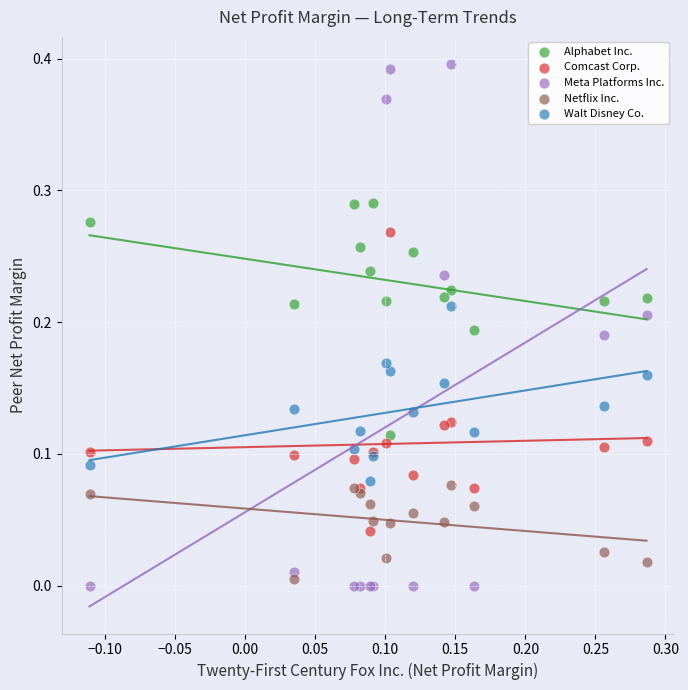

Which series has the largest Y range (max minus min)?

Meta Platforms Inc.